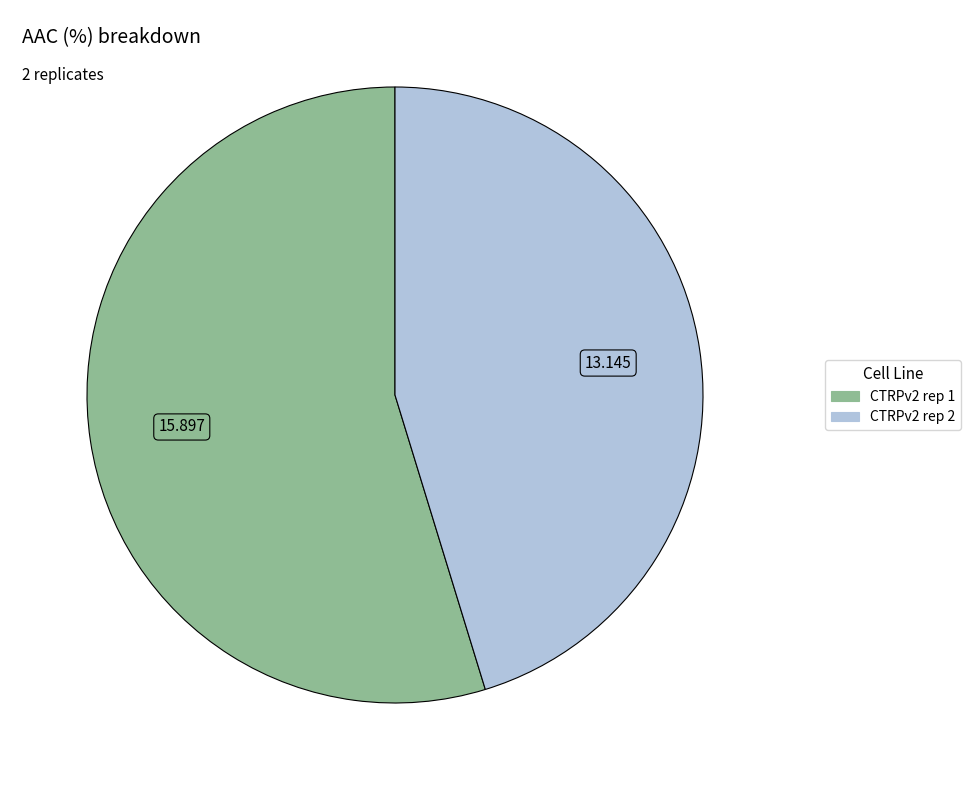

Do CTRPv2 rep 2 and CTRPv2 rep 1 together represent more than half of the pie?

Yes